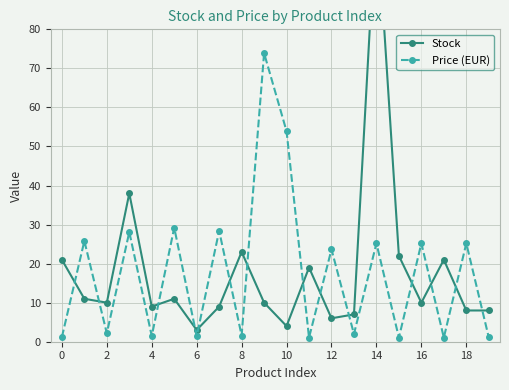

Is it true that Price (EUR) equals 27.6 at 10?

False